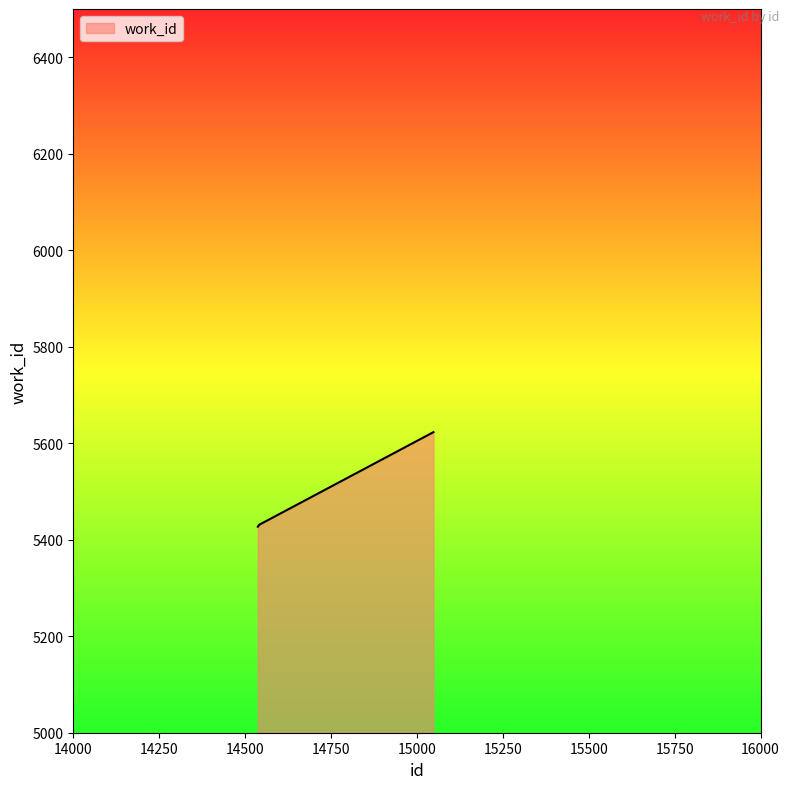

What is the maximum value shown in the chart?

5623